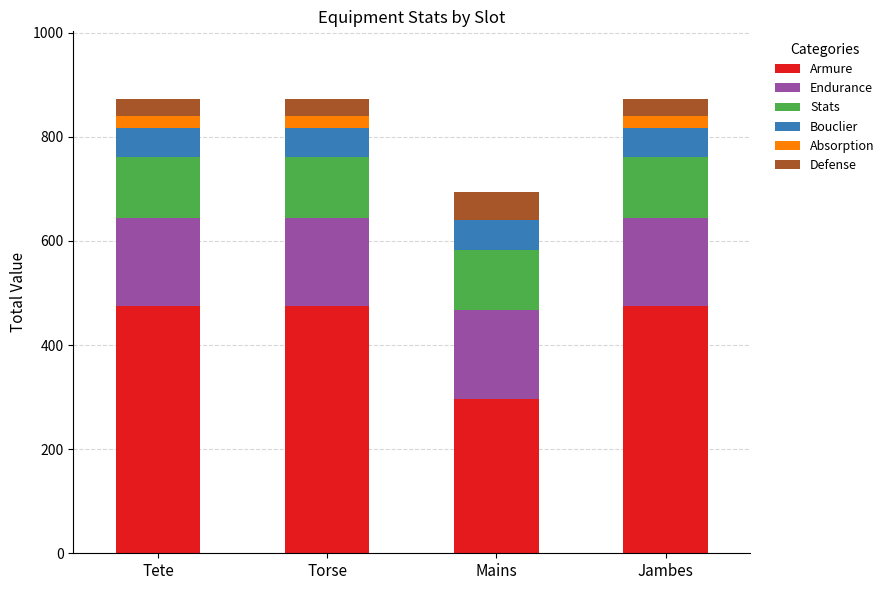

True or false: Armure has a value of 312 at Torse.

False